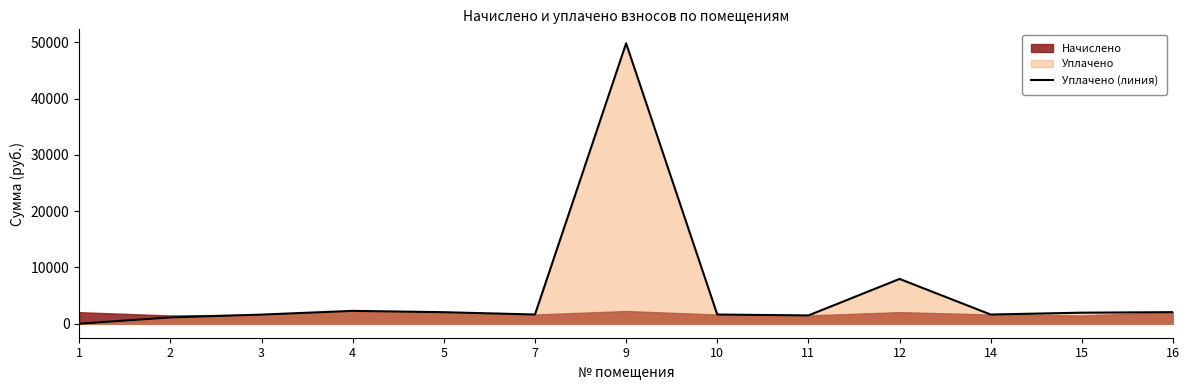

Reading right to left, extract all data points from this chart.

16=2053.0	15=1960.1	14=1627.7	12=7957.2	11=1470.1	10=1631.4	9=49829.8	7=1631.4	5=2045.6	4=2280.2	3=1616.7	2=1110.9	1=0.0